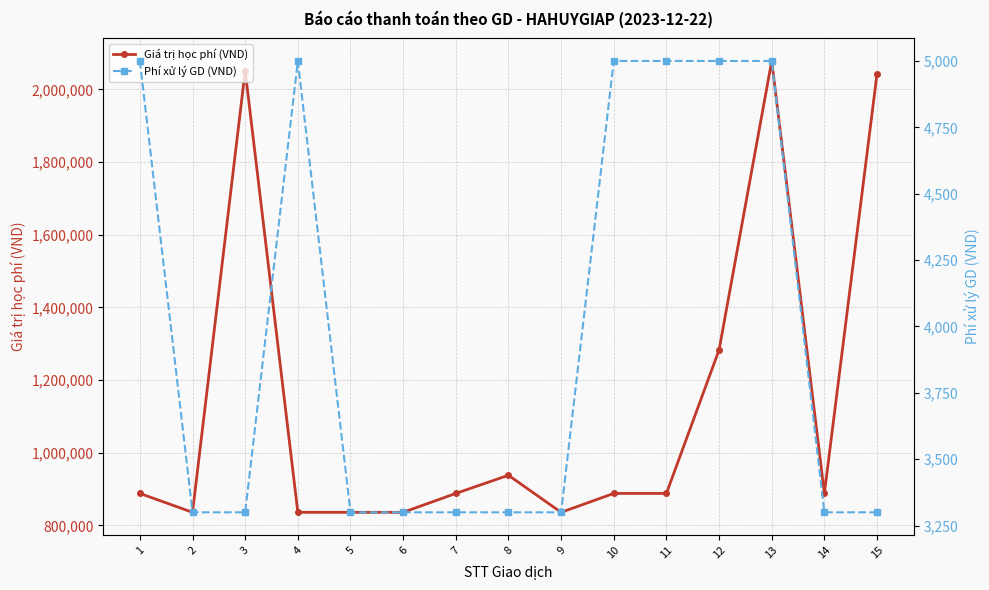

True or false: Phí xử lý GD (VND) has a value of 5000 at 12.

True